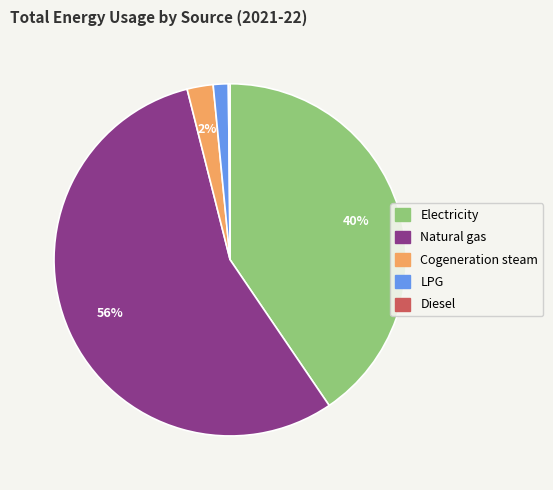

True or false: Natural gas accounts for 56% of the total.

True